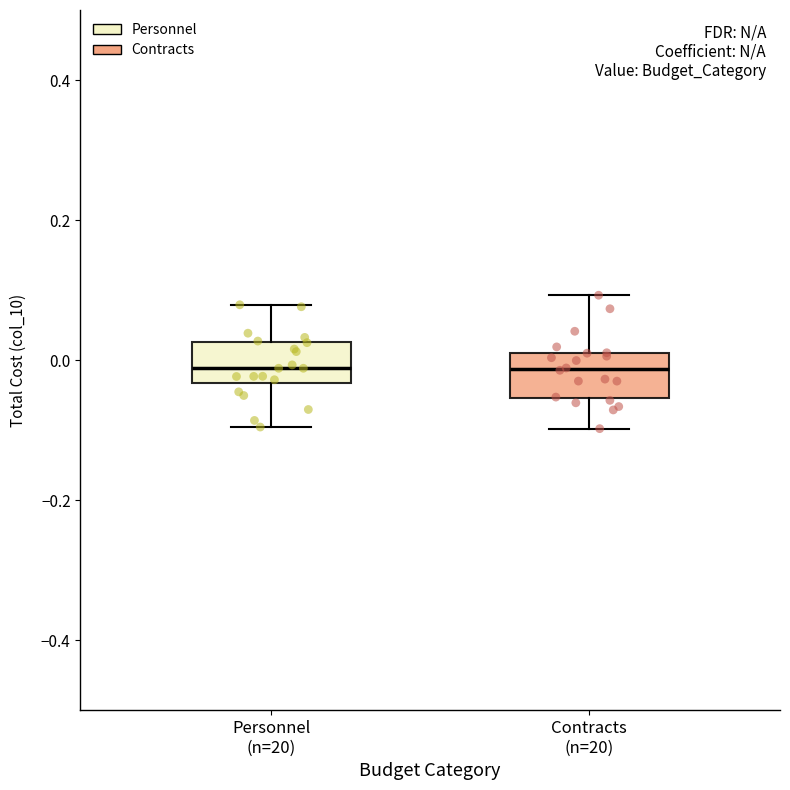

Where does the median line of the box for Contracts (n=20) sit on the y-axis? The values are not printed on the chart, so give them approximately, as read against the axis.

-0.02